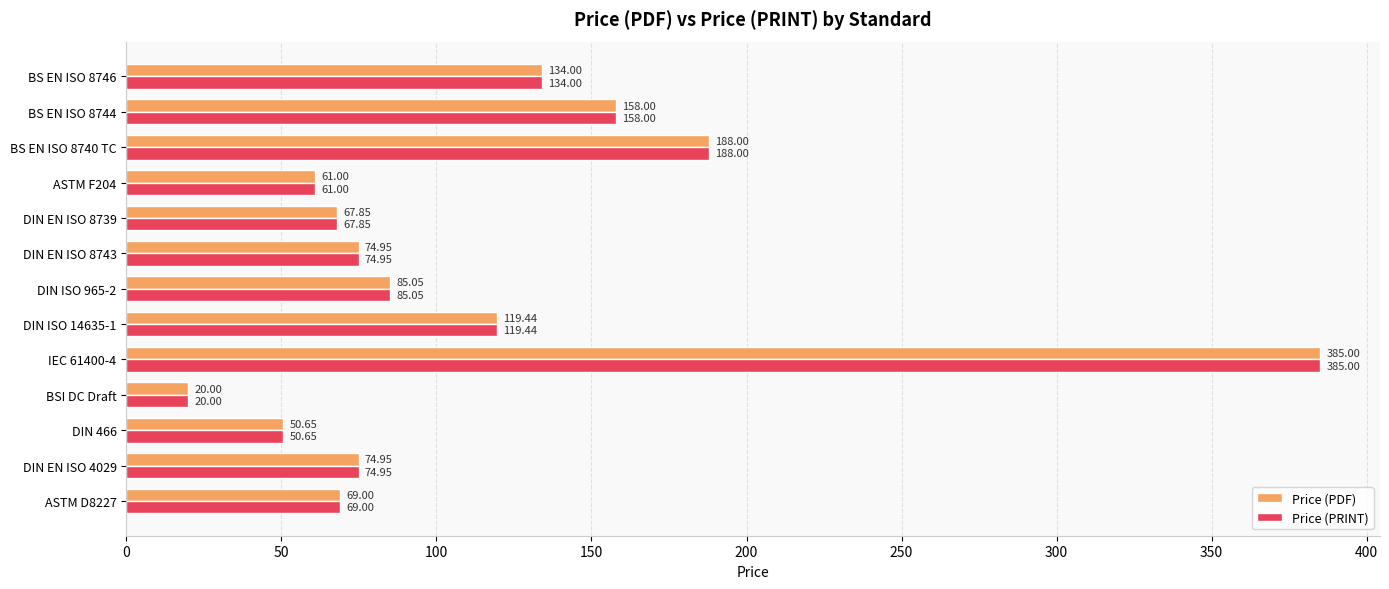

What is the sum of the Price (PRINT) values at DIN ISO 14635-1 and BS EN ISO 8746?

253.4